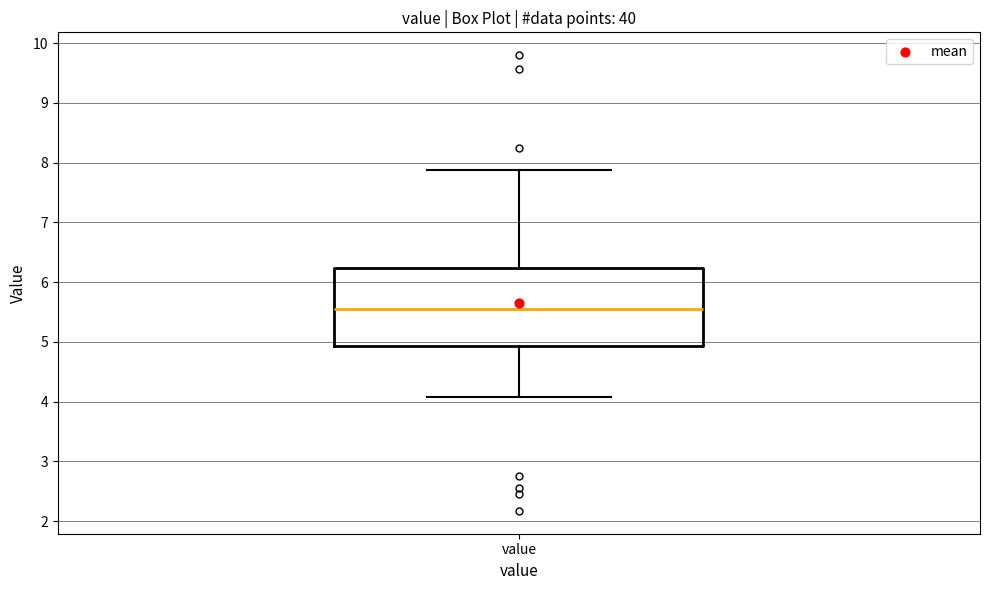

Where is the lower edge of the box for value on the y-axis? The values are not printed on the chart, so give them approximately, as read against the axis.

4.9